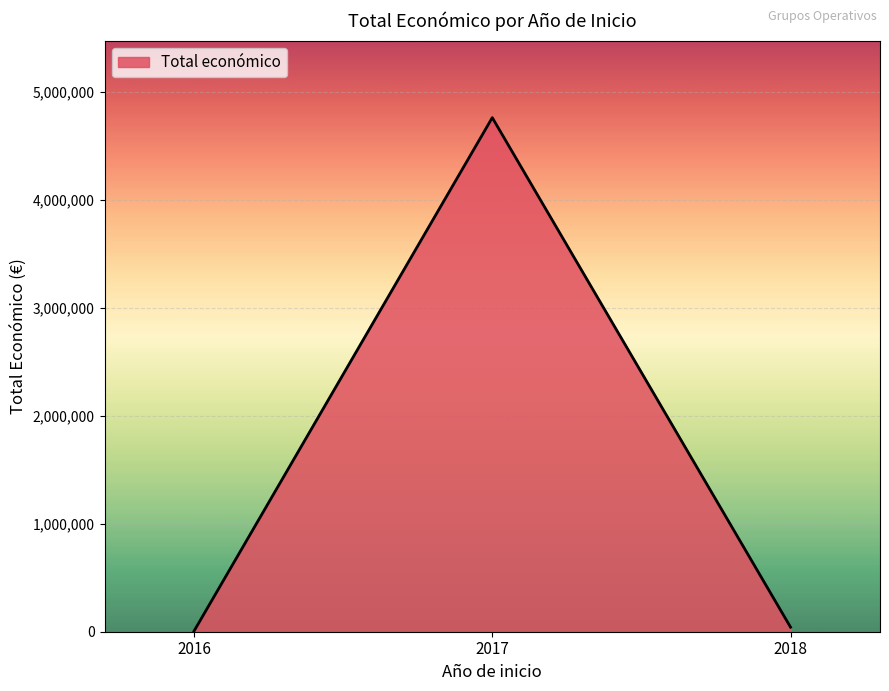

Reading right to left, extract all data points from this chart.

42150	4764226	6000